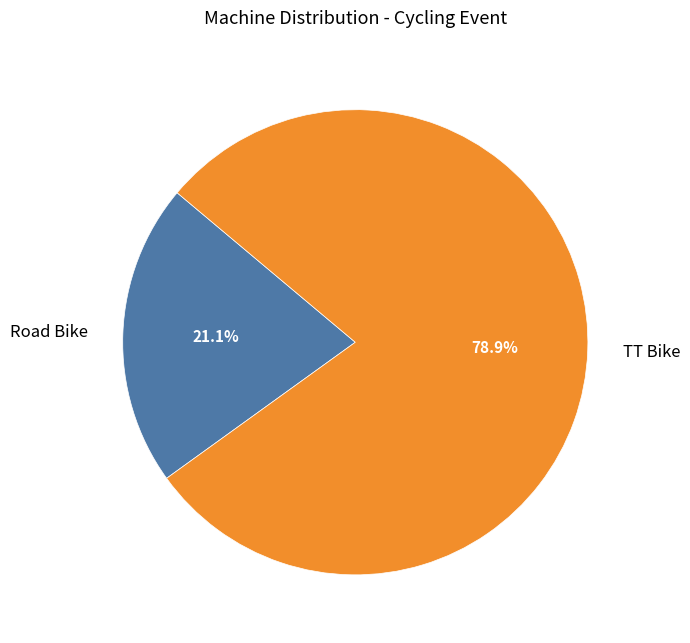

Approximately how many times larger is the value at Road Bike compared to TT Bike?

0.3